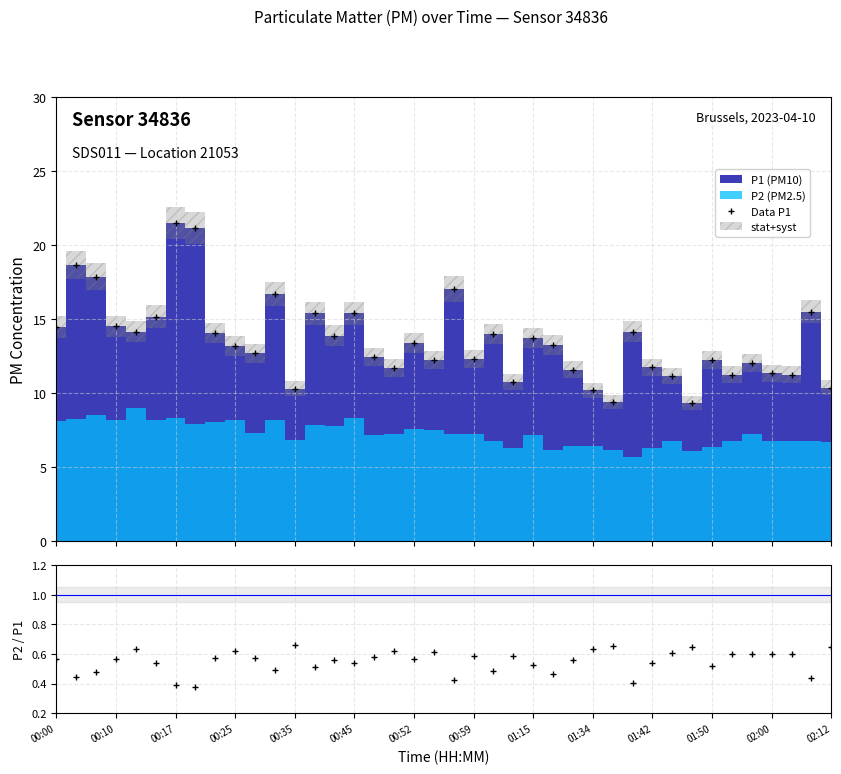

What is the greatest value displayed?

21.5